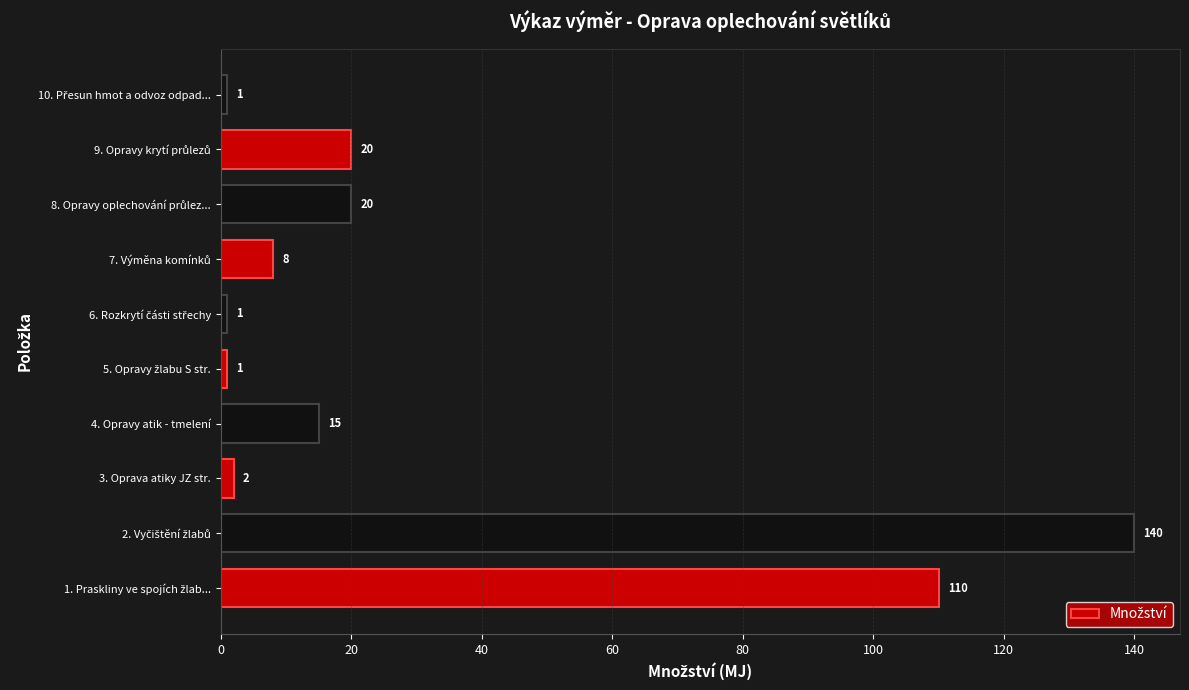

The value at 4. Opravy atik - tmelení is 15. True or false?

True